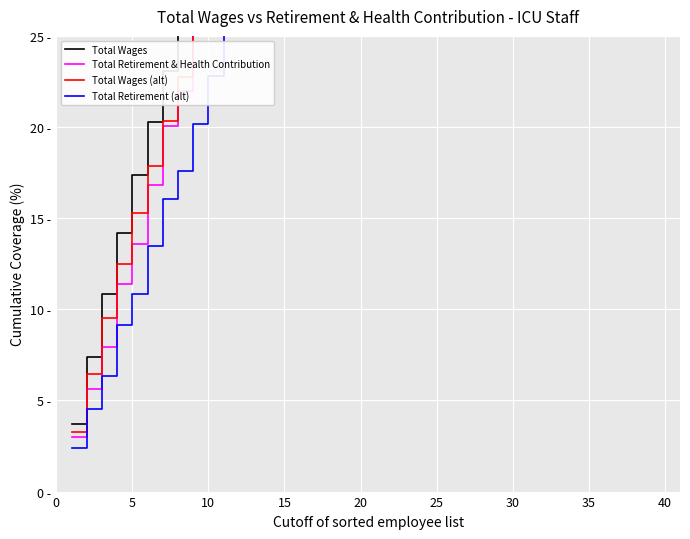

Does the chart display data point markers on the line(s)?

No